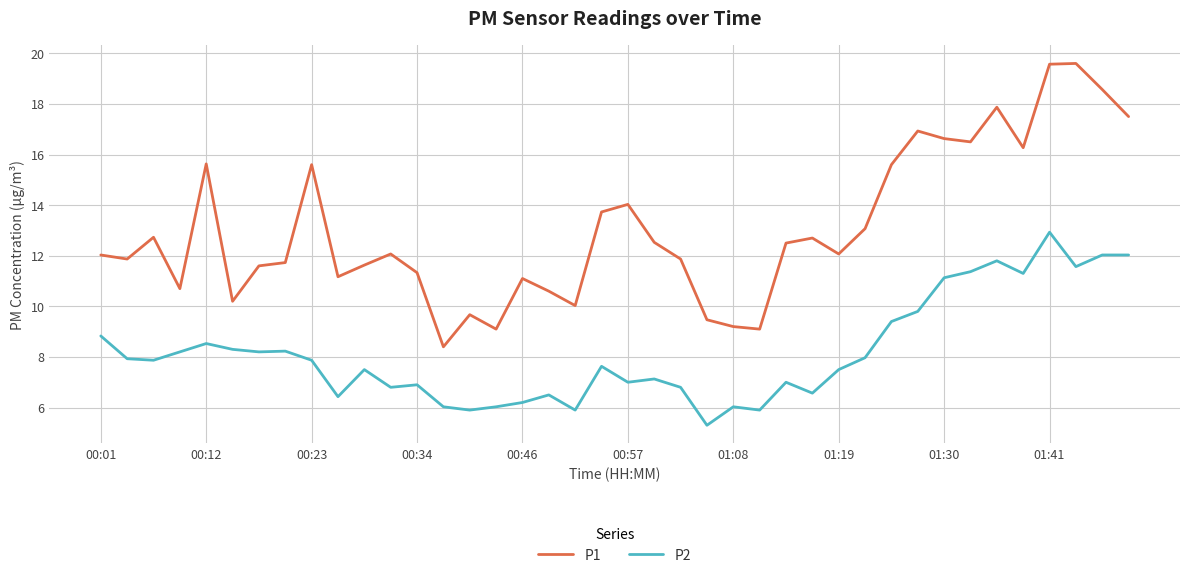

Which series has the largest range (max minus min)?

P1